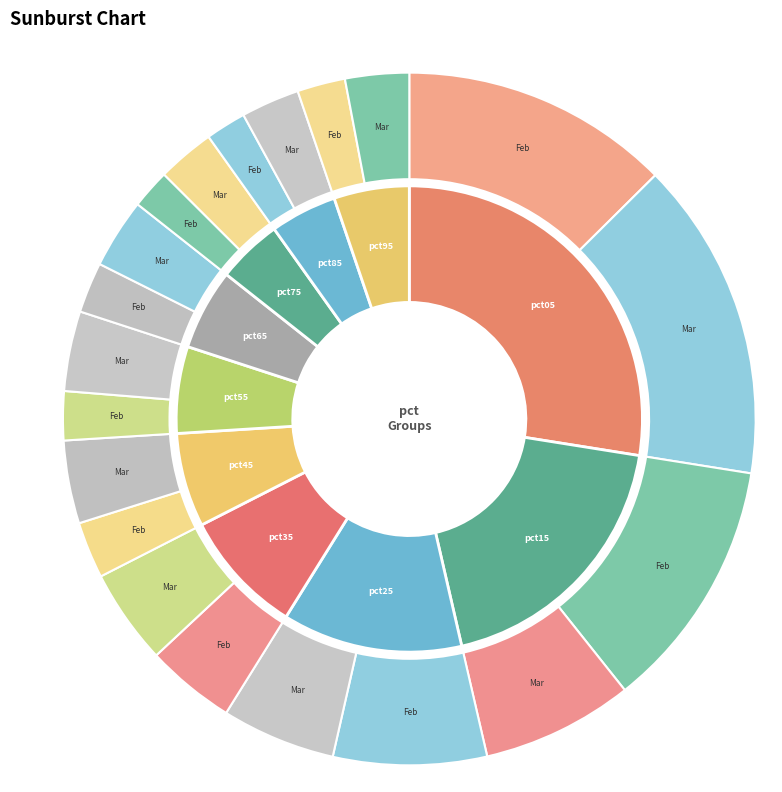

Combined, what portion of the pie is pct45 and pct85?

11.1%